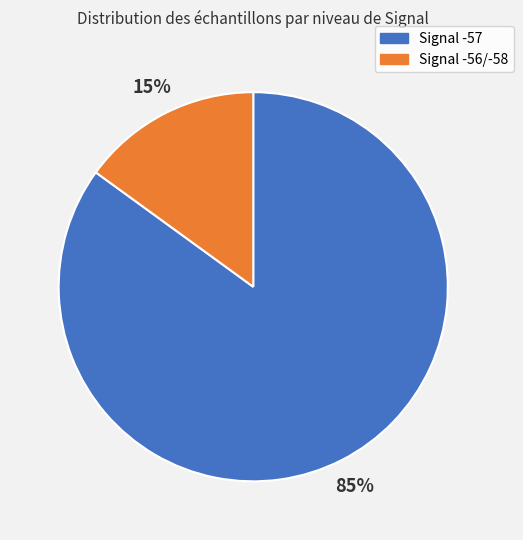

To the nearest percent, what is the difference between the largest and smallest slice percentages?

70%